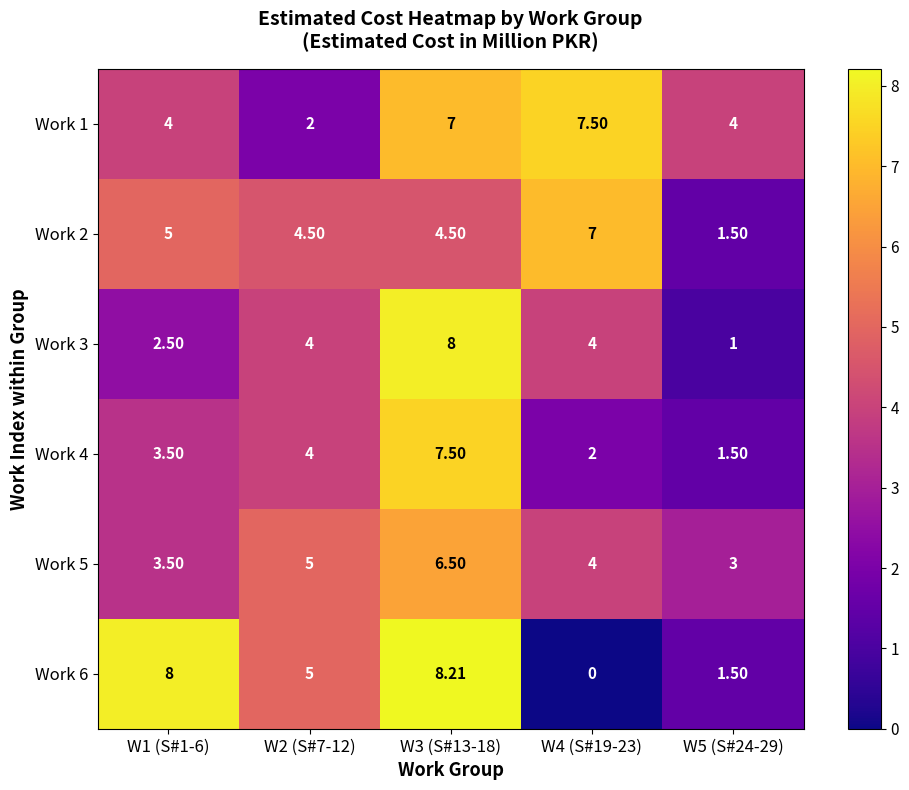

At which category does the chart reach its minimum across all series?

W4 (S#19-23)